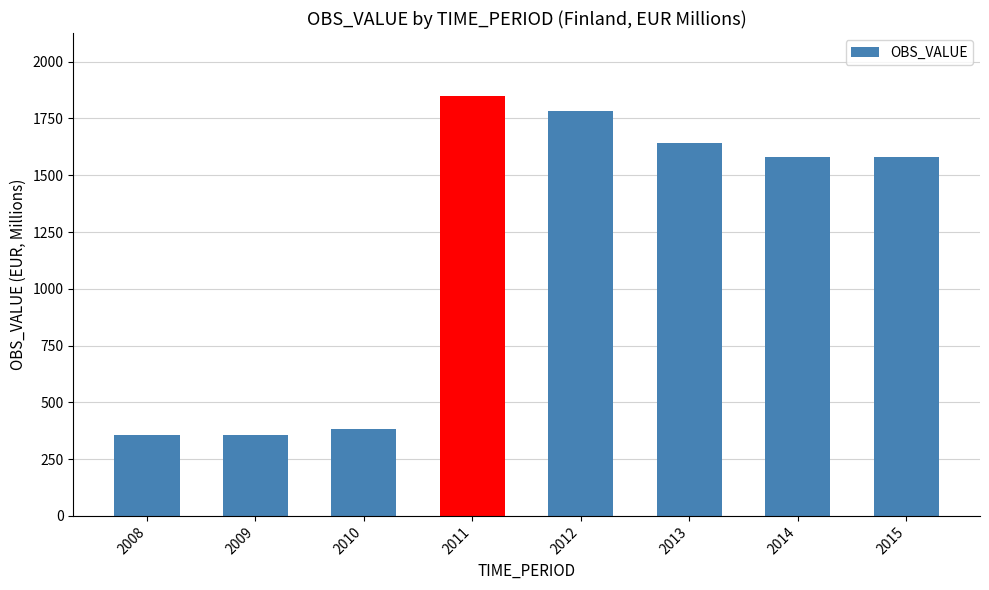

At which category does the chart reach its peak across all series?

2011